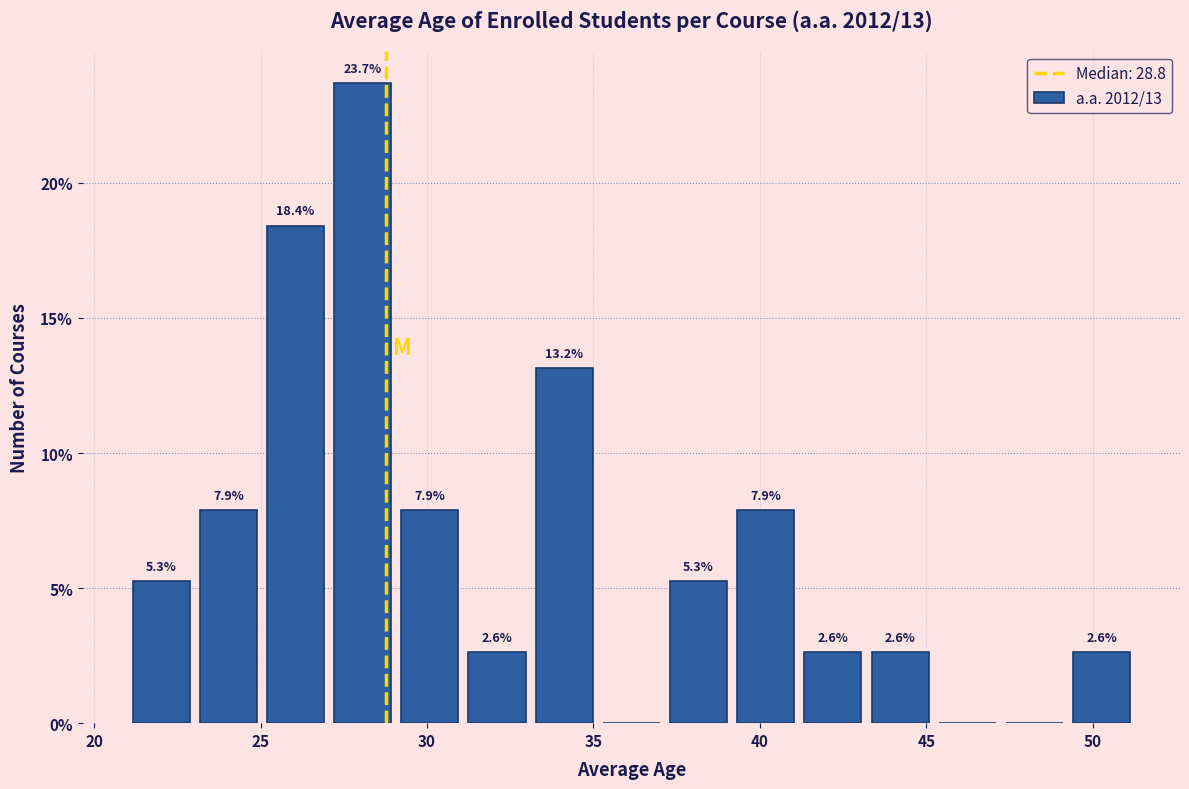

Over which range of the x-axis is the bar tallest?

27.0 to 29.0